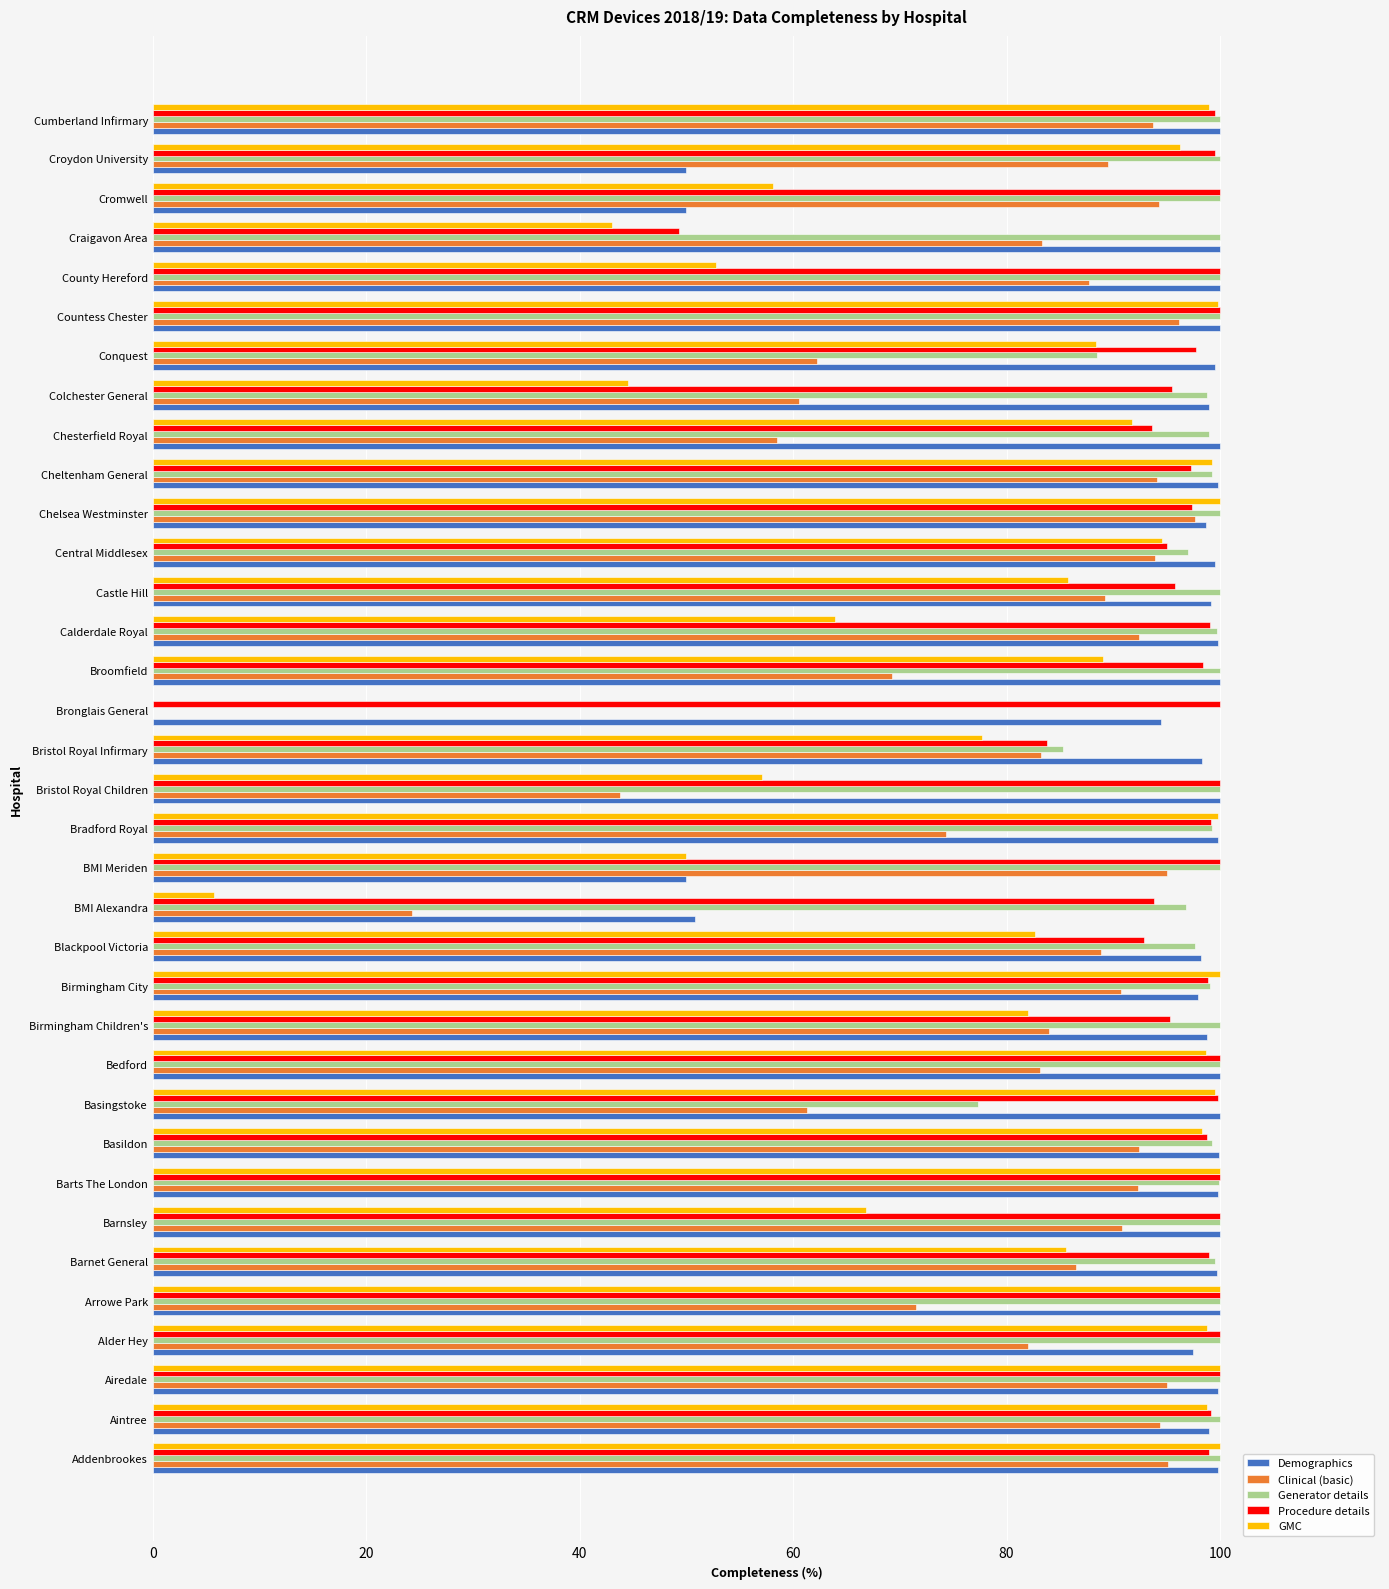

What are all the series names shown in the legend?

Demographics, Clinical (basic), Generator details, Procedure details, GMC